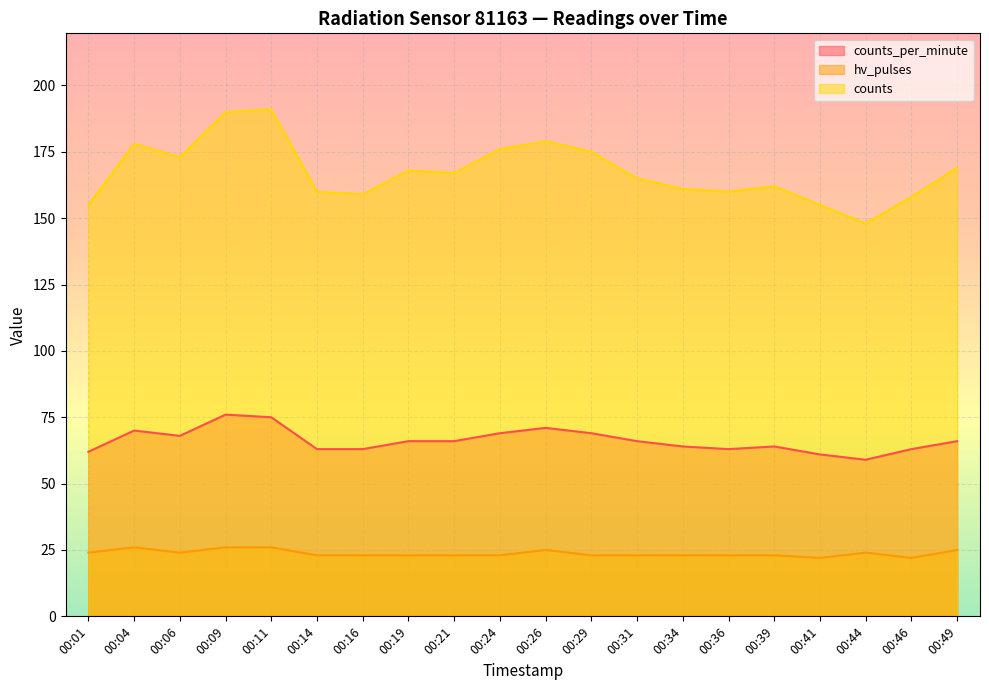

True or false: hv_pulses and counts_per_minute intersect in this chart.

False